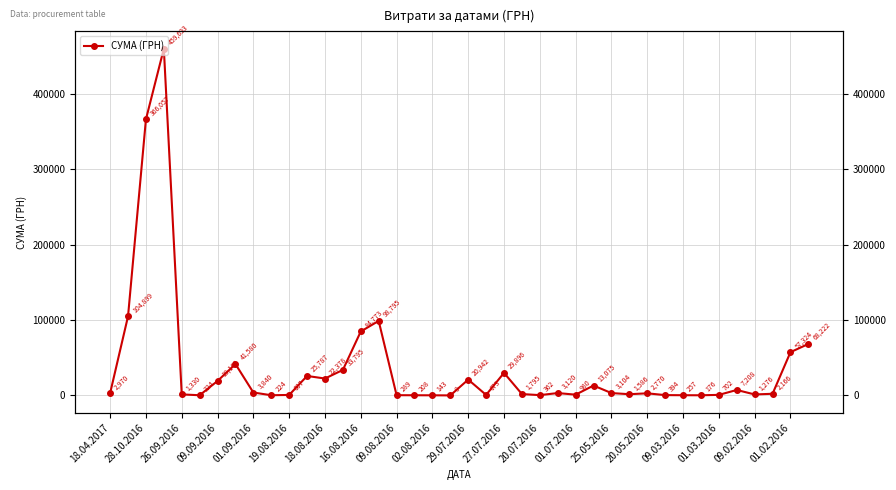

The value at 16.08.2016 is 18307.9. True or false?

False